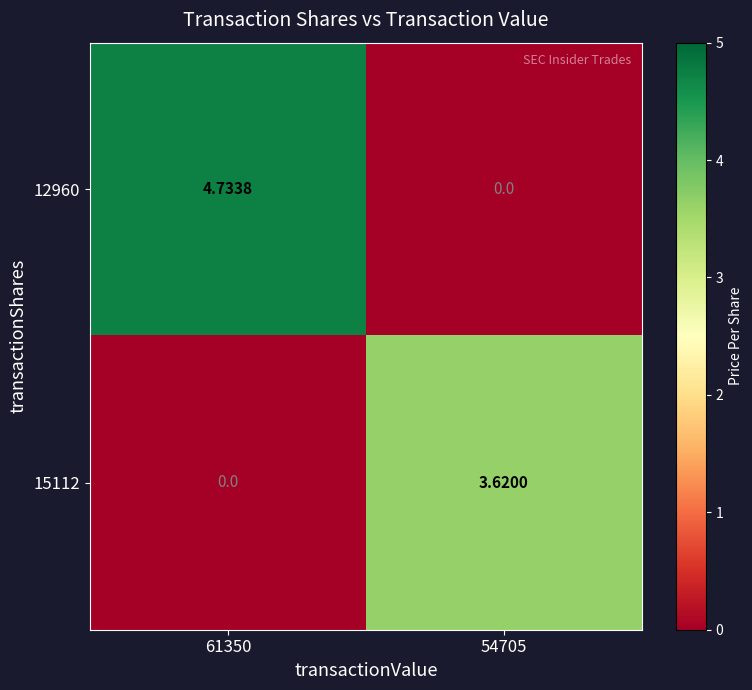

How many categories are shown in the chart?

2